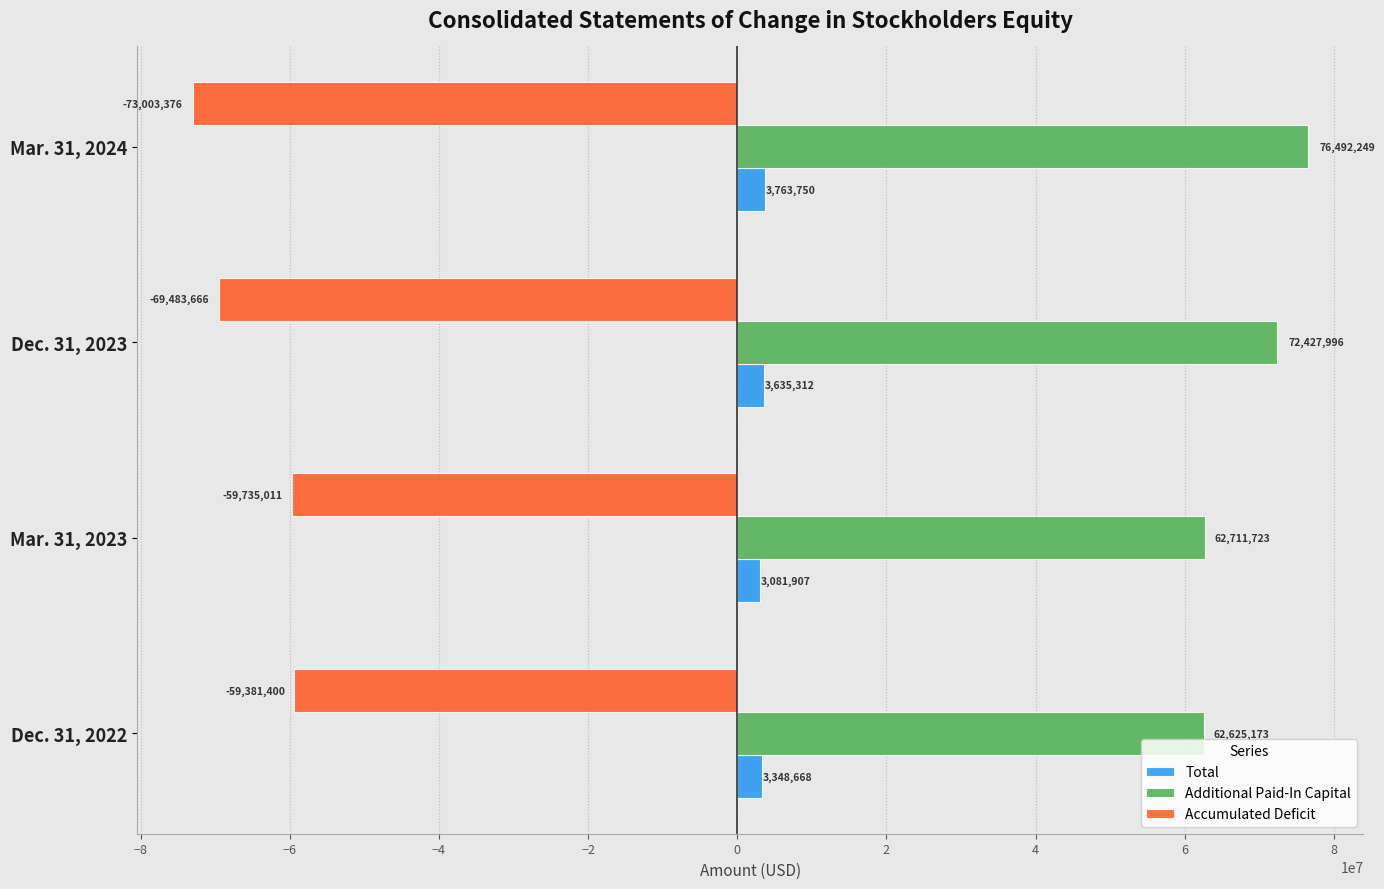

How many values in the Accumulated Deficit series exceed -59735011?

1